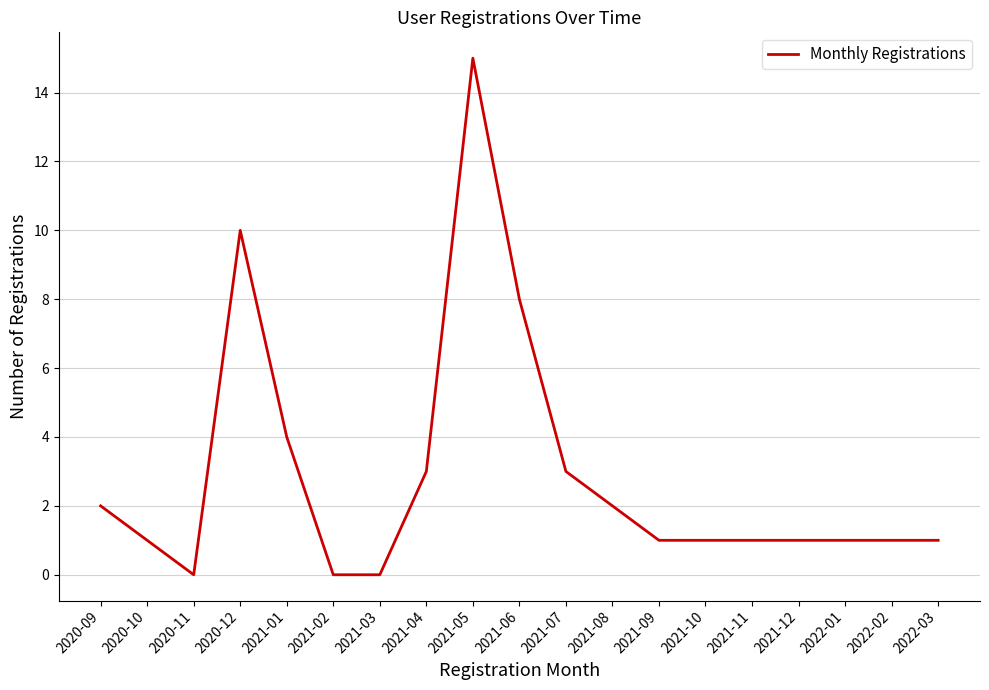

What is the sum of all values?

55